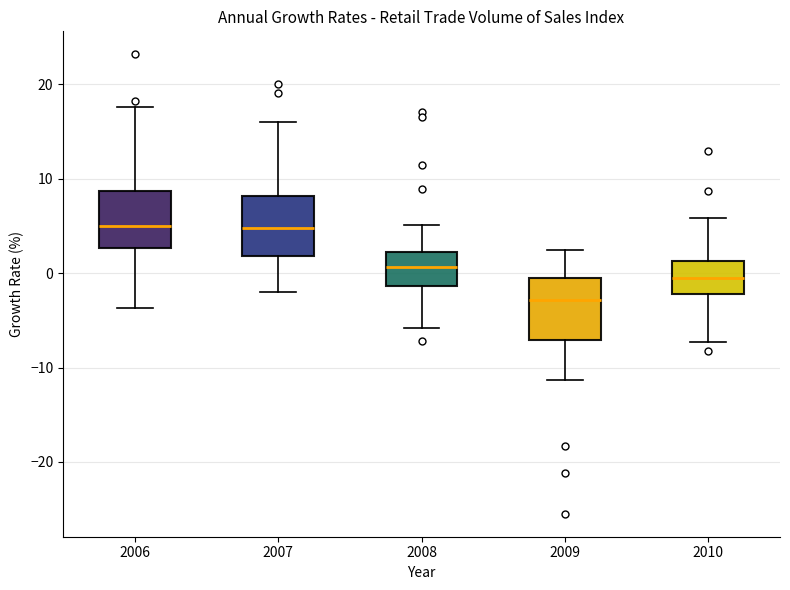

Reading left to right, read every box against the y-axis: the position of its median line, the range the box covers, and the ends of its whiskers. The values are not printed on the chart, so give them approximately, as read against the axis.

2006: median 5, box 3 to 9, whiskers -4 to 18
2007: median 5, box 2 to 8, whiskers -2 to 16
2008: median 1, box -1 to 2, whiskers -6 to 5
2009: median -3, box -7 to -1, whiskers -11 to 3
2010: median 0, box -2 to 1, whiskers -7 to 6